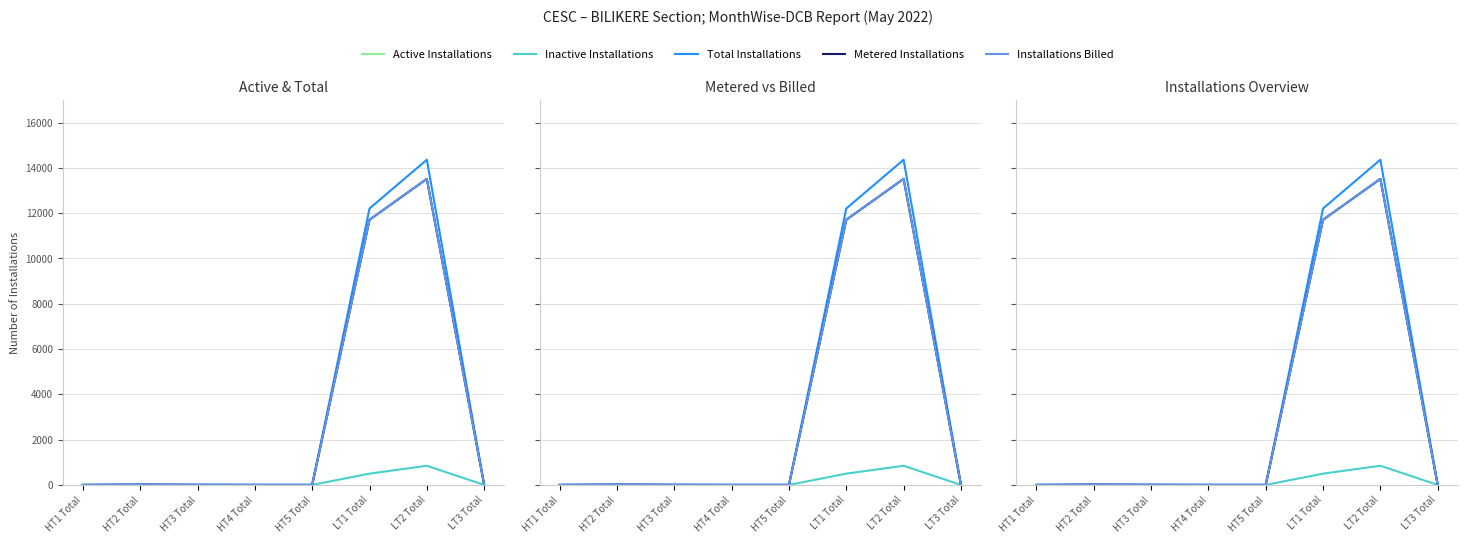

Which category has the lowest value in the Installations Billed series?

HT1 Total